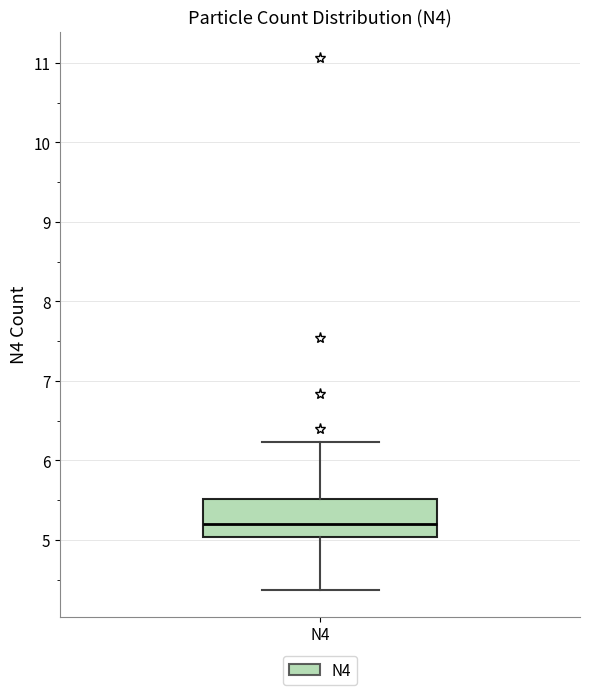

Transcribe this box plot: give where the median line is, the range the box spans, and where the two whiskers end, as read against the y-axis. The values are not printed on the chart, so give them approximately, as read against the axis.

median 5.2, box 5.0 to 5.5, whiskers 4.4 to 6.2